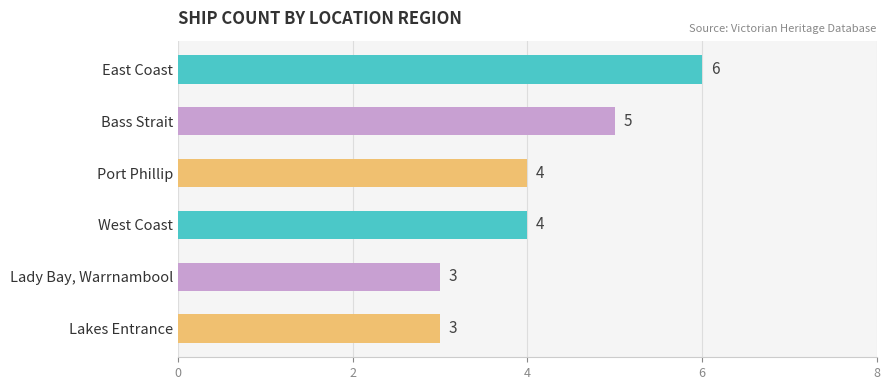

At which category does the chart reach its peak across all series?

East Coast